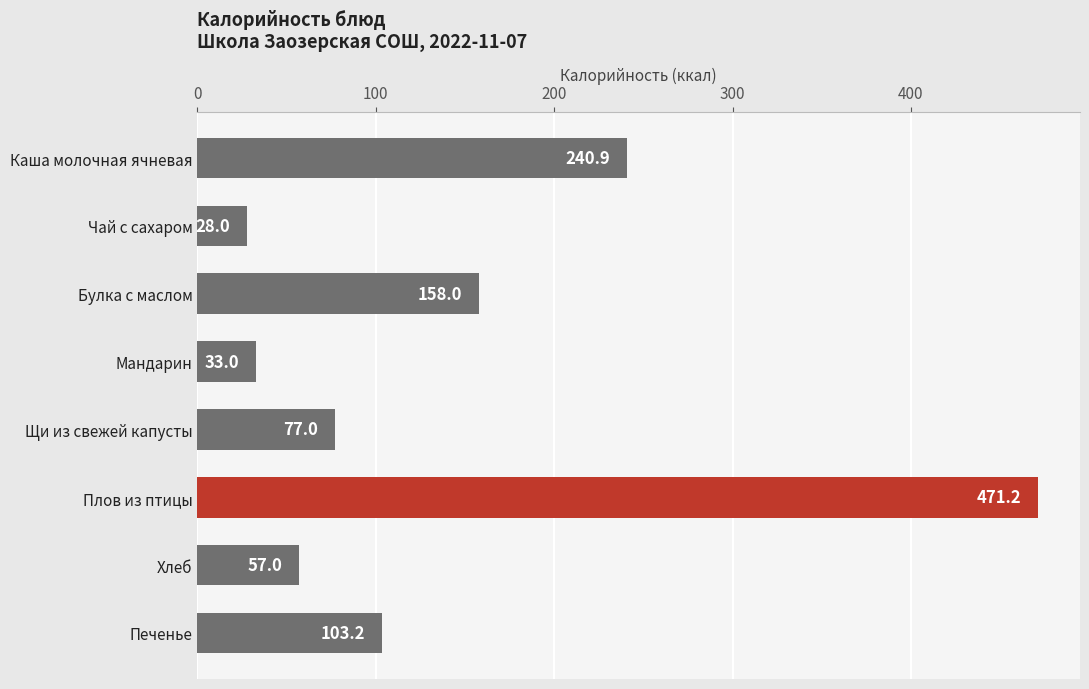

What is the change in value from Мандарин to Щи из свежей капусты?

+44.0